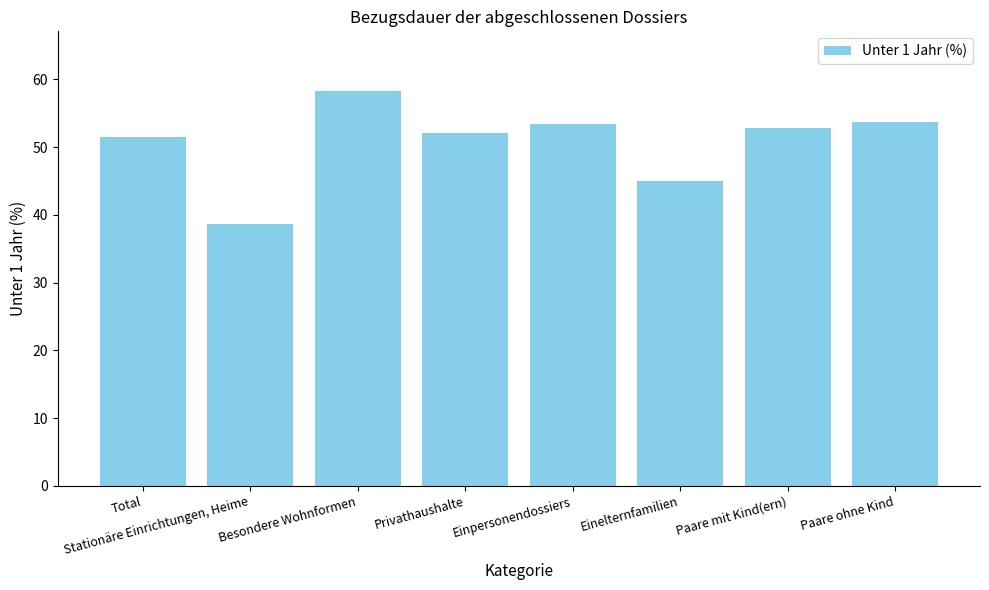

Where is the data nearest to the value 48?

Einelternfamilien